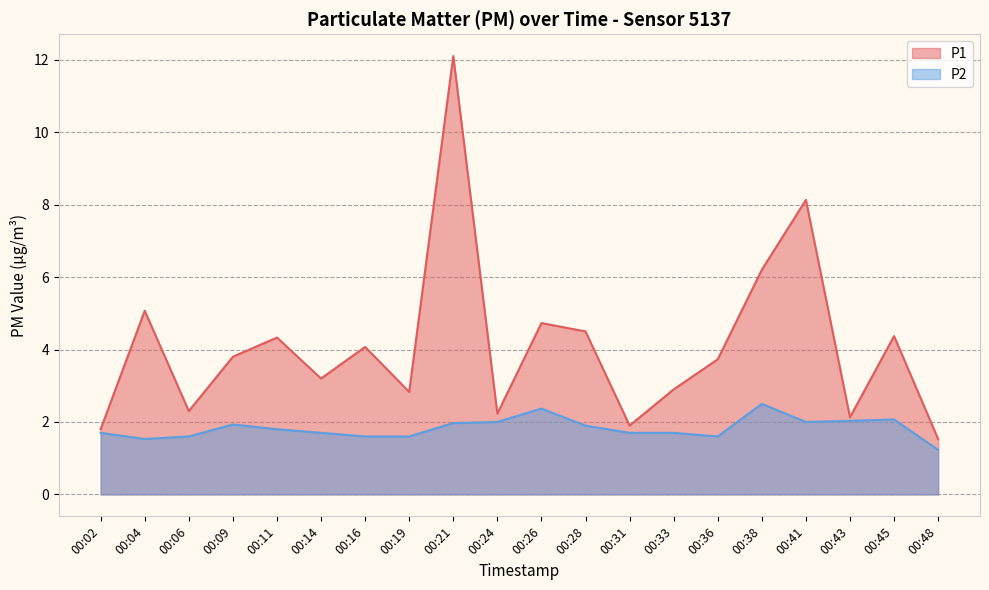

What is the difference between the maximum and minimum values in the P2 series?

1.3